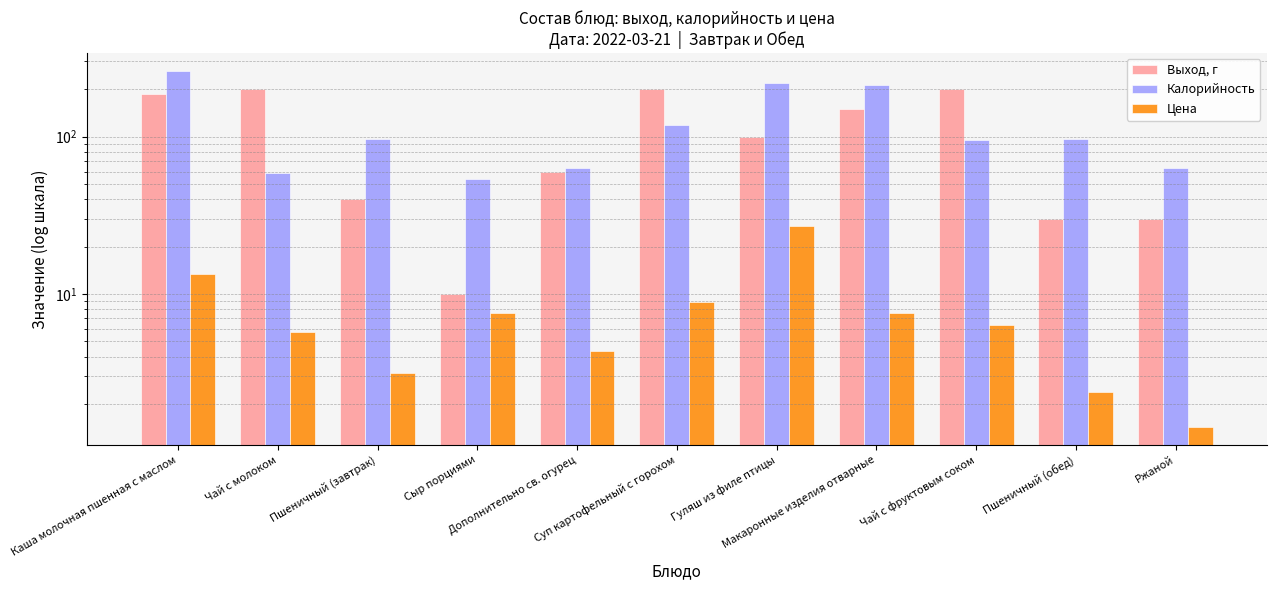

Reading left to right, list all the values displayed in this chart.

Выход, г: Каша молочная пшенная с маслом=185.0	Чай с молоком=200.0	Пшеничный (завтрак)=40.0	Сыр порциями=10.0	Дополнительно св. огурец=60.0	Суп картофельный с горохом=200.0	Гуляш из филе птицы=100.0	Макаронные изделия отварные=150.0	Чай с фруктовым соком=200.0	Пшеничный (обед)=30.0	Ржаной=30.0
Калорийность: Каша молочная пшенная с маслом=262.0	Чай с молоком=59.0	Пшеничный (завтрак)=96.0	Сыр порциями=54.0	Дополнительно св. огурец=63.0	Суп картофельный с горохом=118.0	Гуляш из филе птицы=220.0	Макаронные изделия отварные=211.0	Чай с фруктовым соком=95.0	Пшеничный (обед)=96.0	Ржаной=63.0
Цена: Каша молочная пшенная с маслом=13.5	Чай с молоком=5.8	Пшеничный (завтрак)=3.2	Сыр порциями=7.6	Дополнительно св. огурец=4.4	Суп картофельный с горохом=8.9	Гуляш из филе птицы=27.0	Макаронные изделия отварные=7.6	Чай с фруктовым соком=6.3	Пшеничный (обед)=2.4	Ржаной=1.4